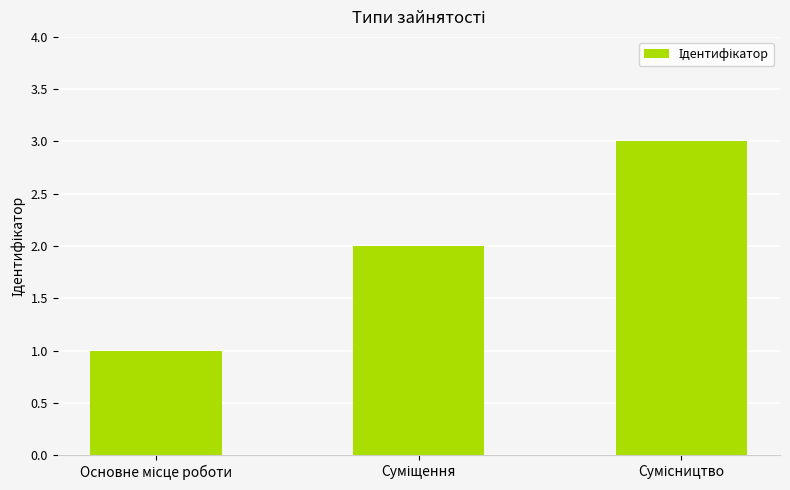

What is the sum of all values?

6